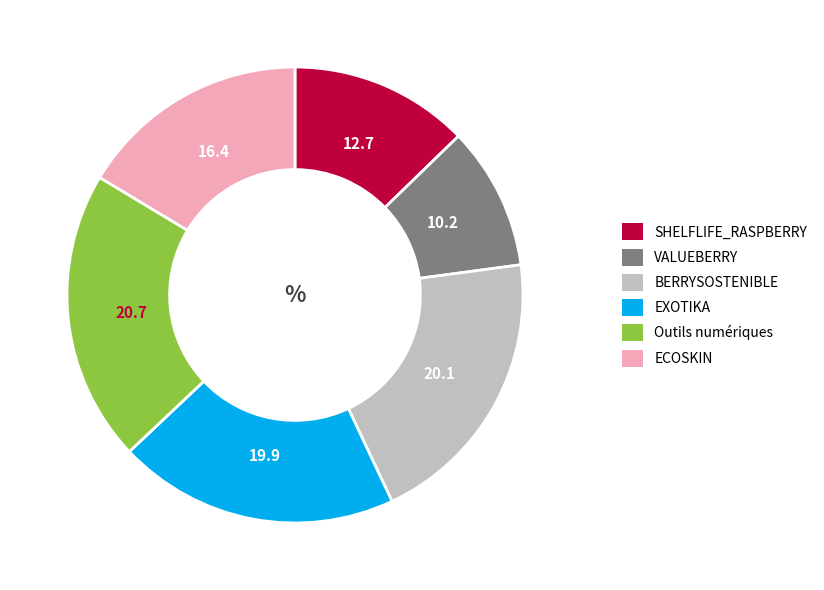

What is the smallest slice in the pie chart?

VALUEBERRY